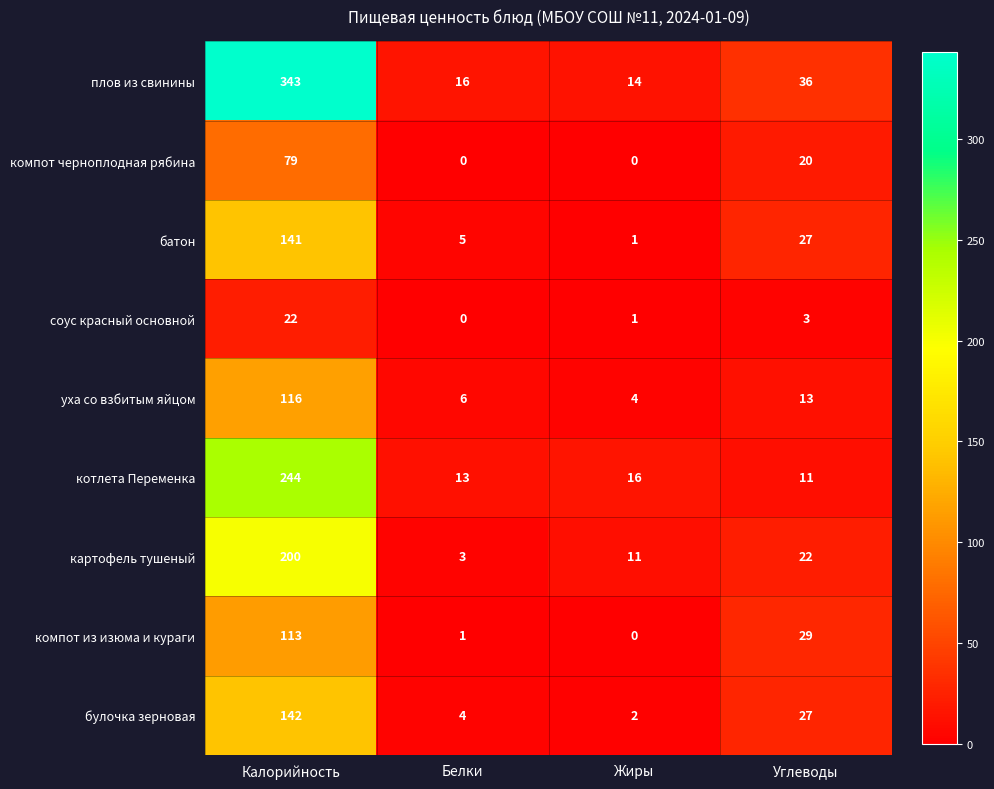

What is the sum of all компот черноплодная рябина values?

99